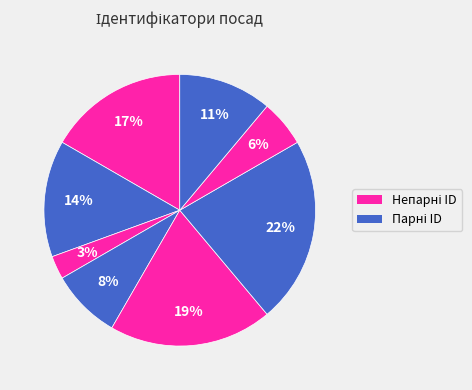

Count the number of slices in the pie.

8